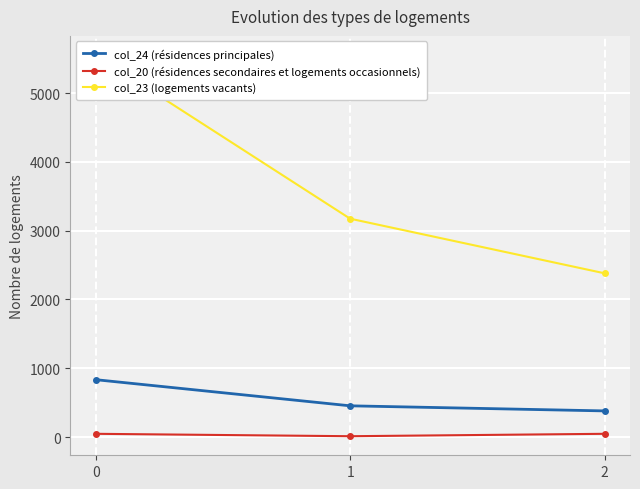

At how many categories does at least one series exceed 1784?

3